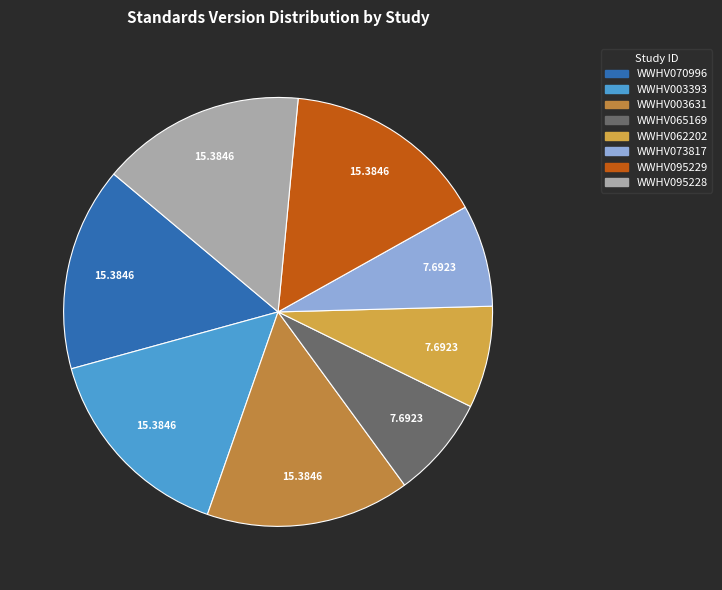

Count the number of slices in the pie.

8